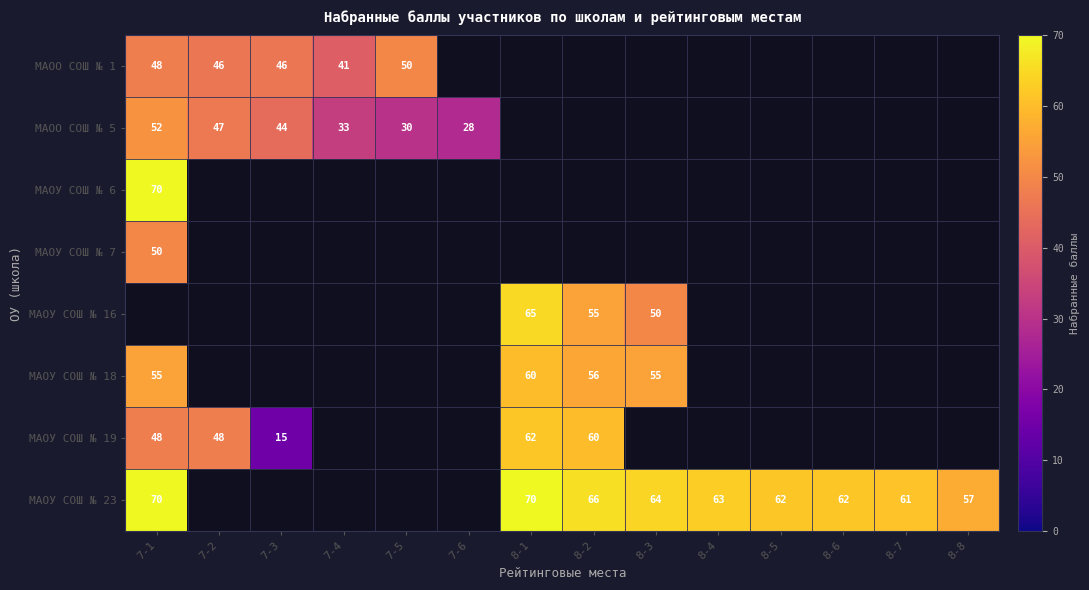

The МАОУ СОШ № 16 series shows 76 at 8-3. True or false?

False